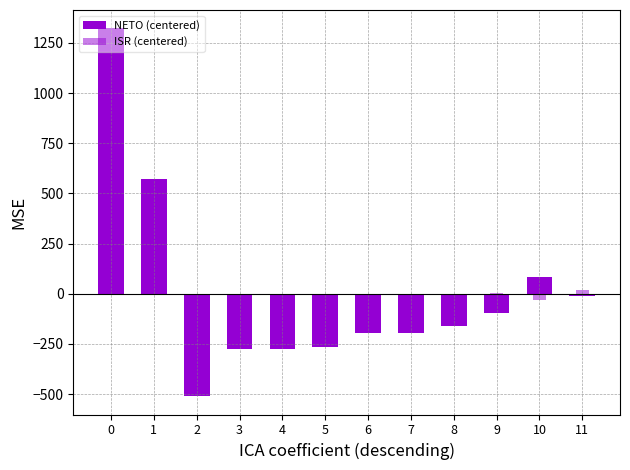

How many values in ISR (centered) are below zero?

8